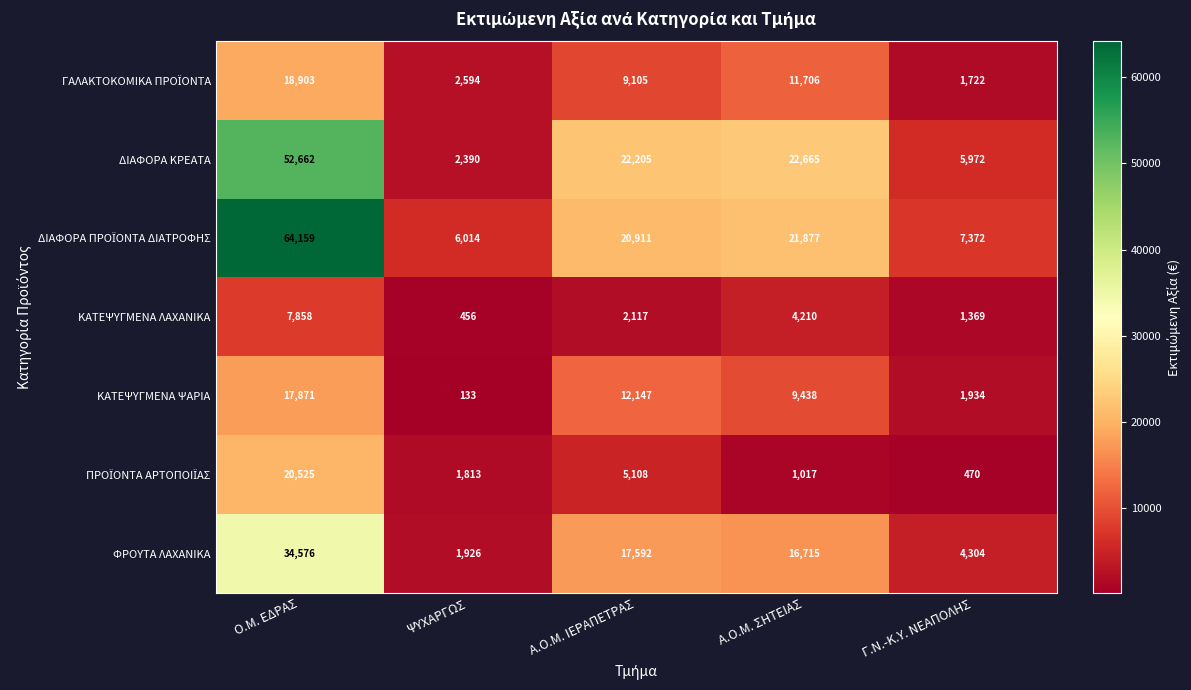

What is the difference between the ΚΑΤΕΨΥΓΜΕΝΑ ΨΑΡΙΑ values at Α.Ο.Μ. ΙΕΡΑΠΕΤΡΑΣ and Γ.Ν.-Κ.Υ. ΝΕΑΠΟΛΗΣ?

10213